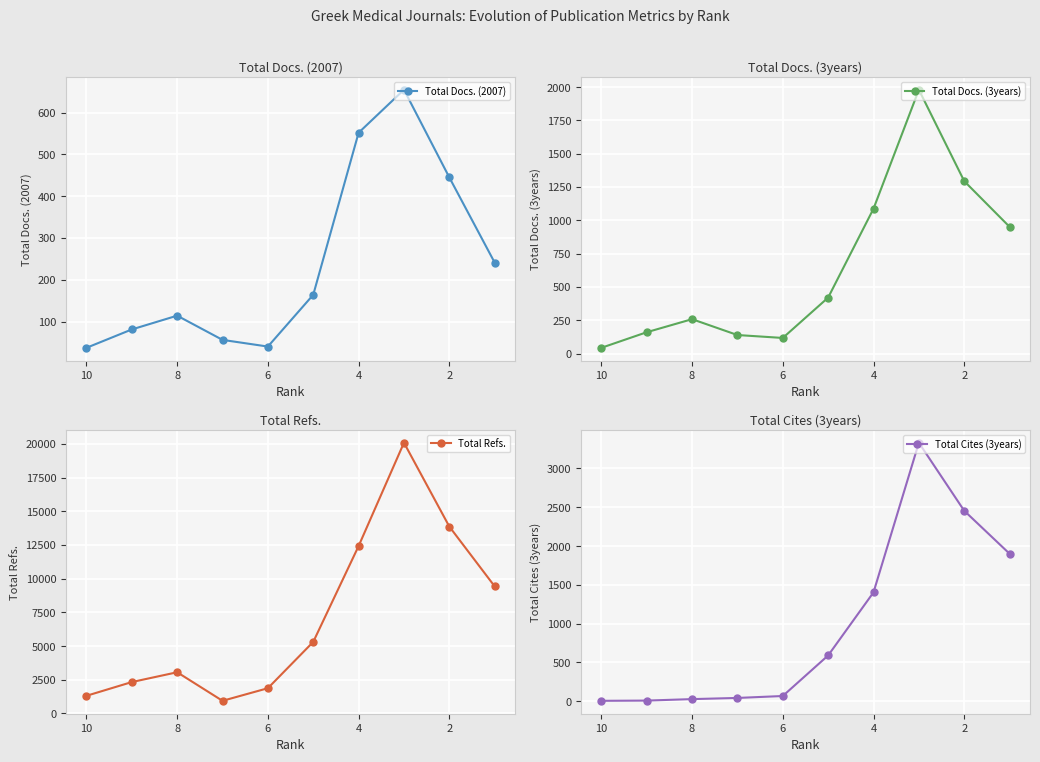

Is it true that Total Refs. equals 35920 at 7?

False